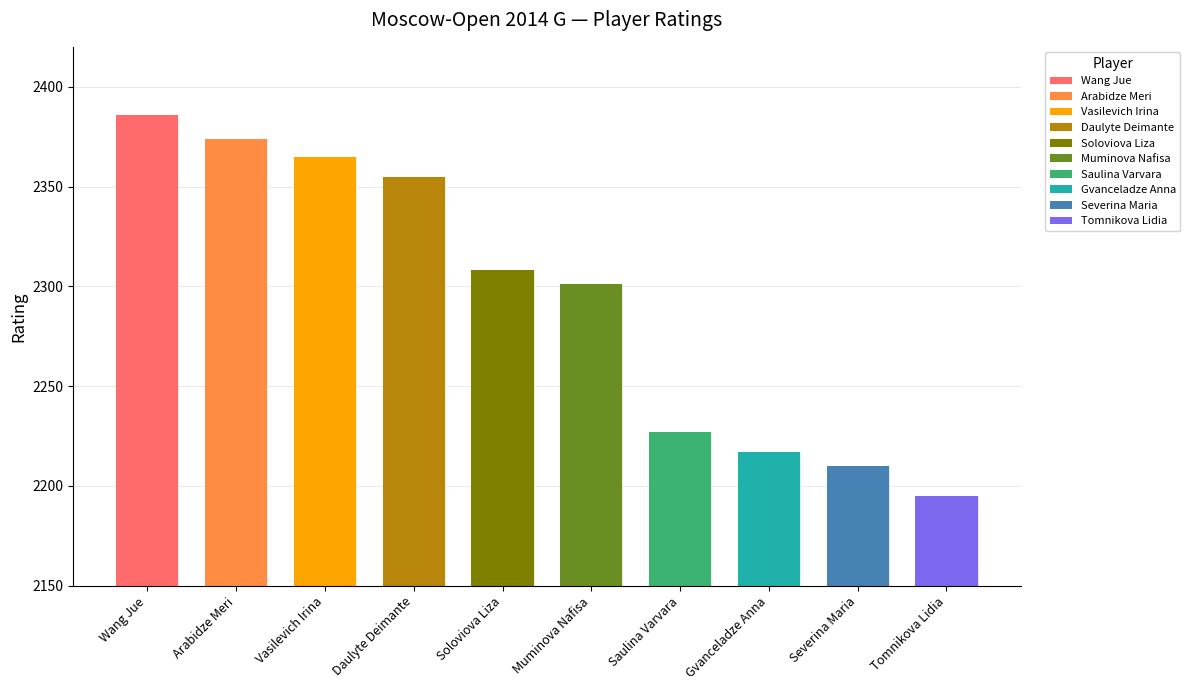

Reading left to right, extract all data points from this chart.

2386	2374	2365	2355	2308	2301	2227	2217	2210	2195